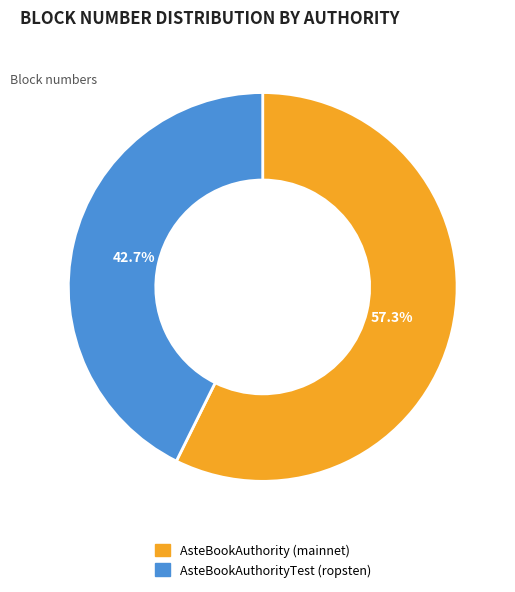

Combined, what portion of the pie is AsteBookAuthority (mainnet) and AsteBookAuthorityTest (ropsten)?

100.0%